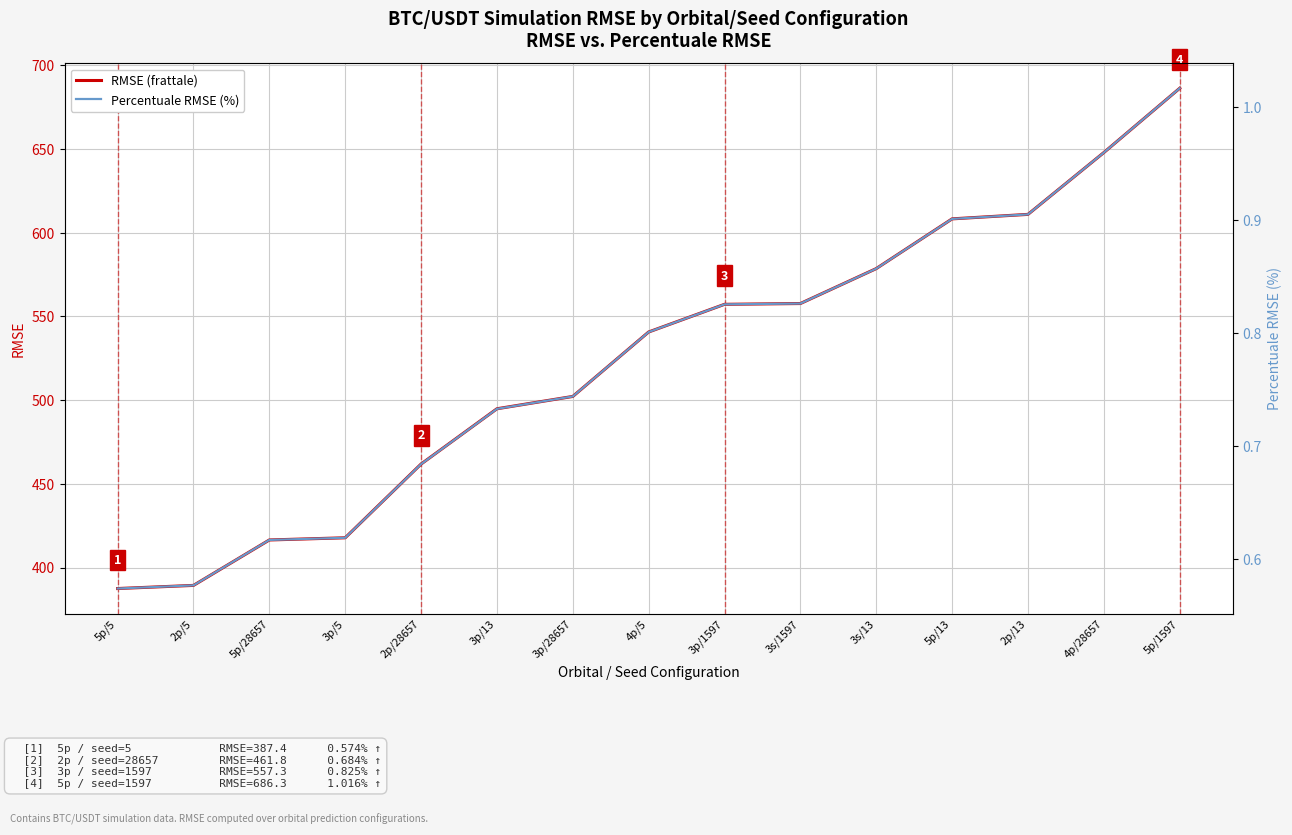

Which has a higher value, 5p/13 or 5p/5?

5p/13